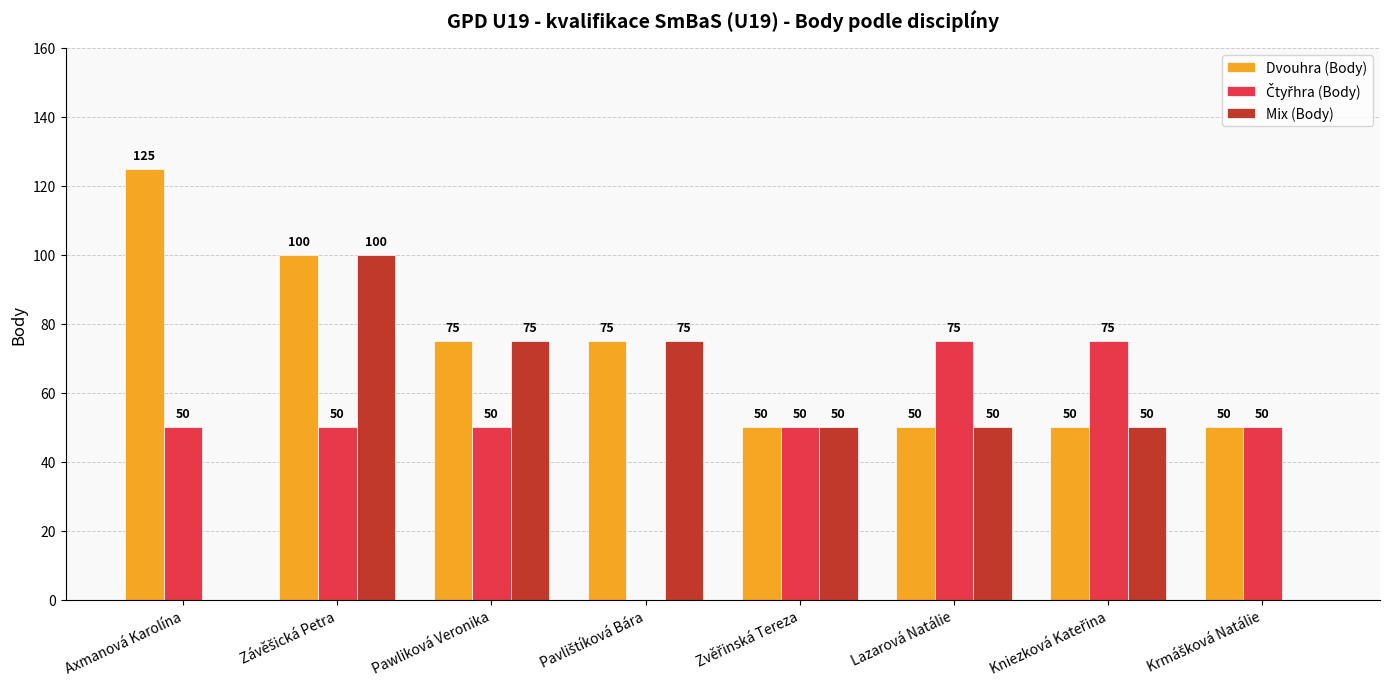

Does the chart contain stacked bars?

No